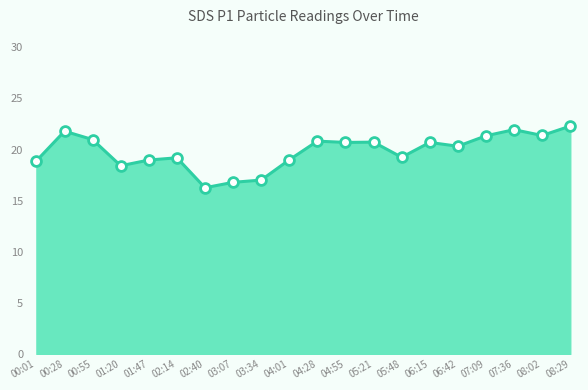

What is the change in value from 04:28 to 06:15?

-0.1